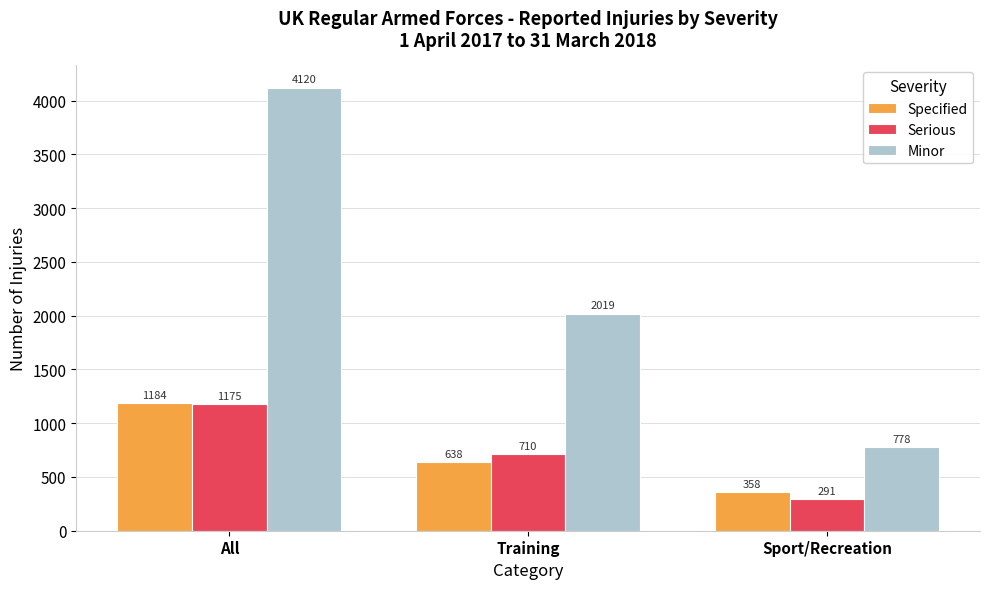

What is the difference between the maximum and second lowest values in the Minor series?

2101